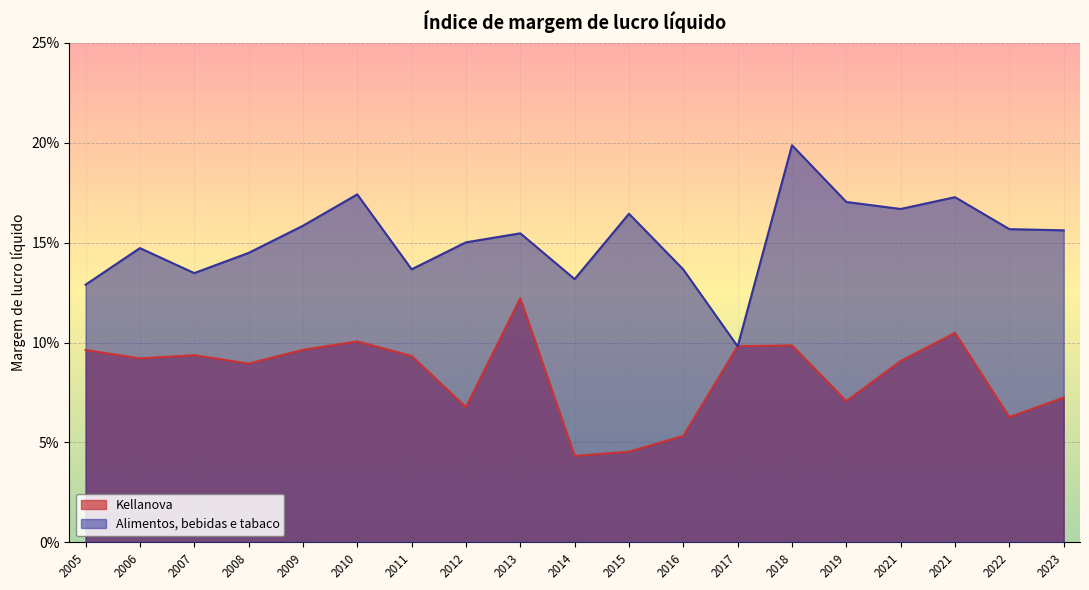

Which series has the largest total across all categories?

Alimentos, bebidas e tabaco